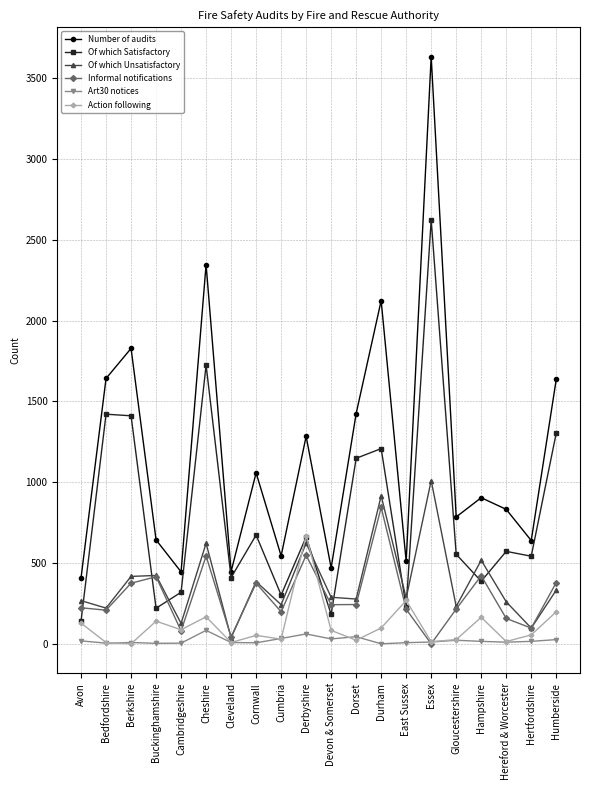

How many series are shown in this chart?

6